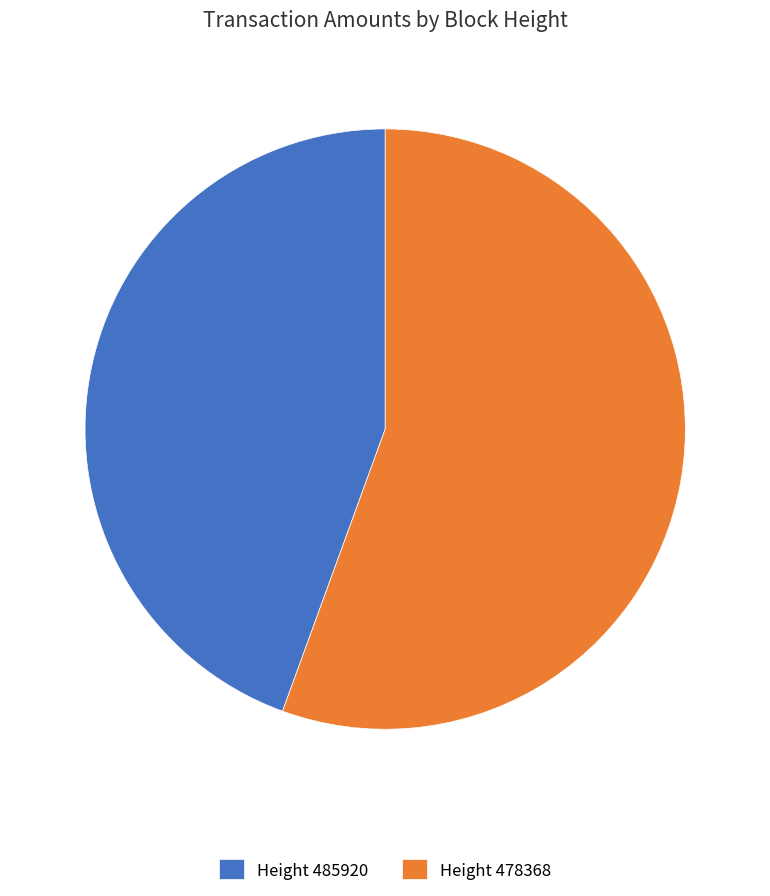

Does Height 478368 account for over 50% of the chart?

Yes